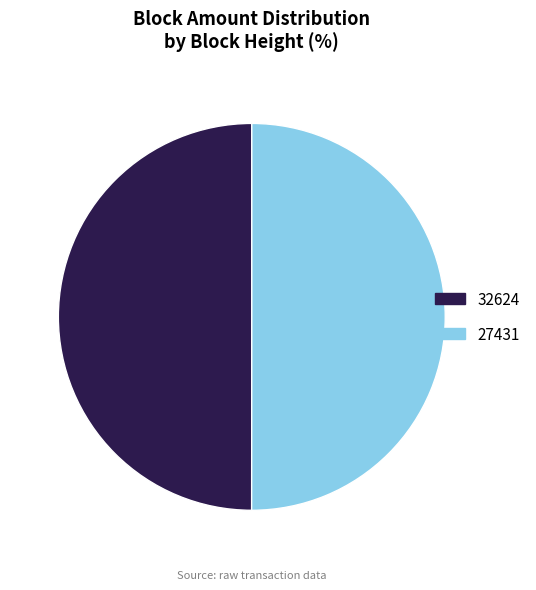

Count the number of slices in the pie.

2